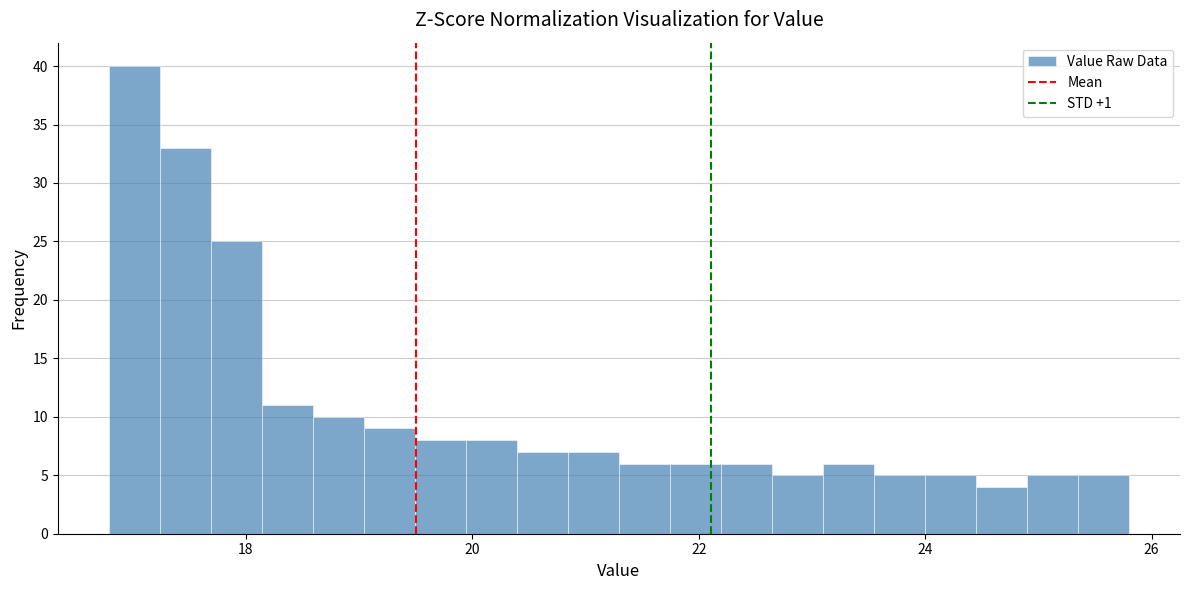

Around what value on the x-axis is the tallest bar? Give the approximate position of its centre, as read against the axis.

17.0